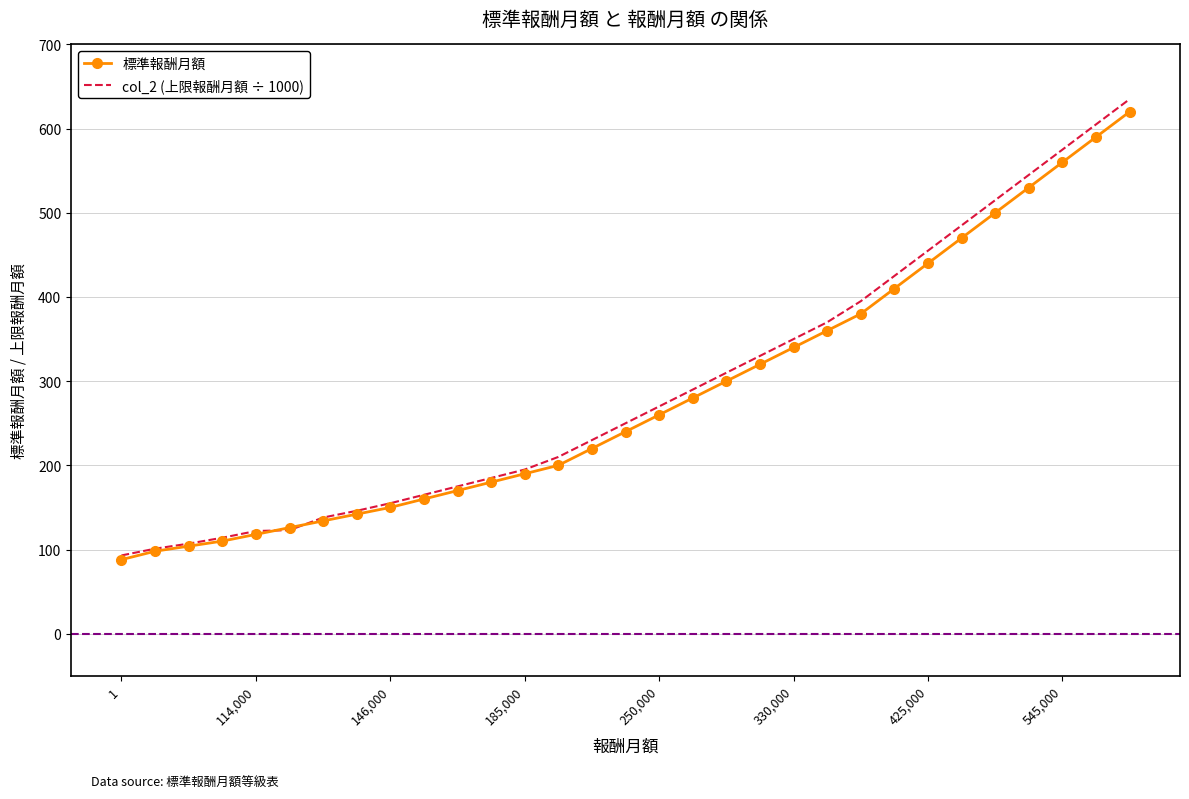

What is the lowest value of the 標準報酬月額 series?

88.0